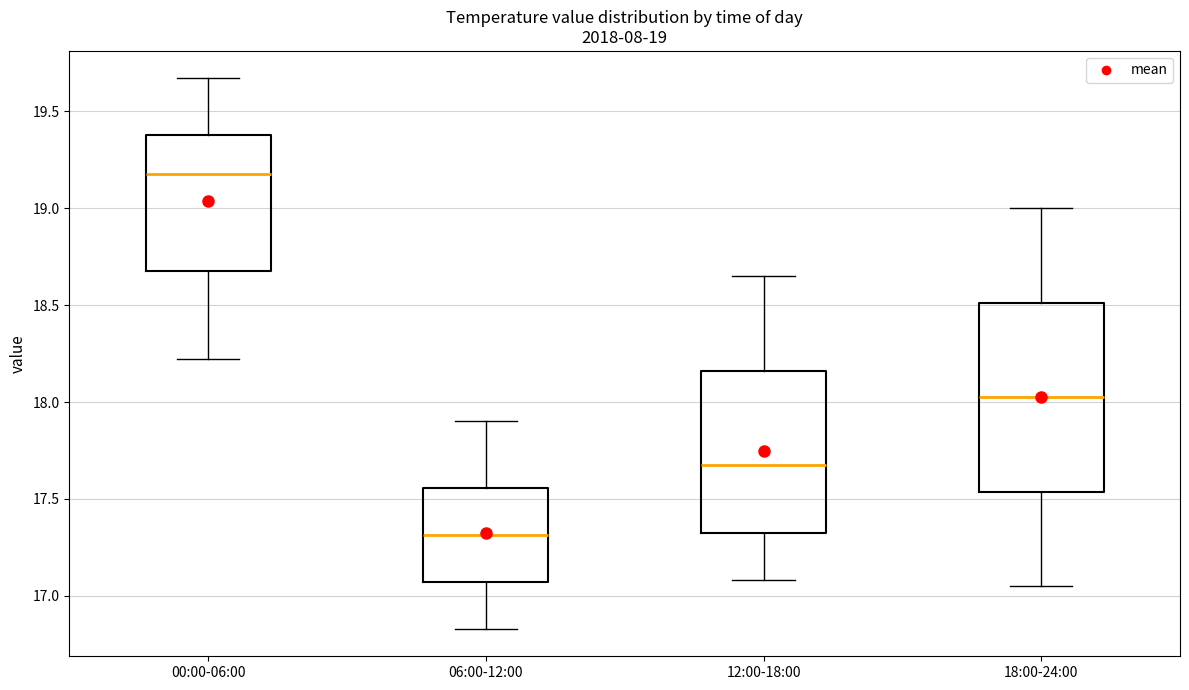

Which box's median line is the lowest?

06:00-12:00